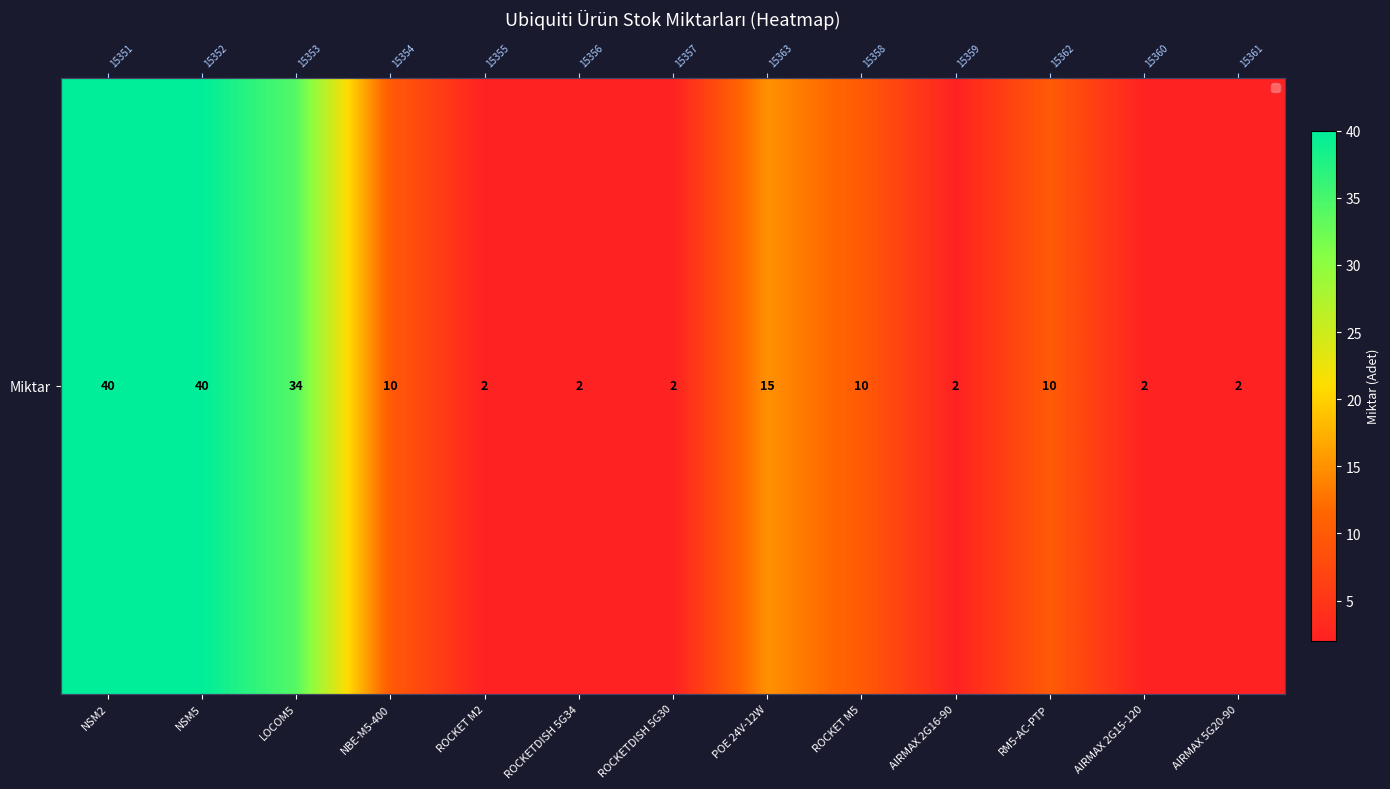

What is the ratio of the value at ROCKET M5 to the value at NSM2?

0.2